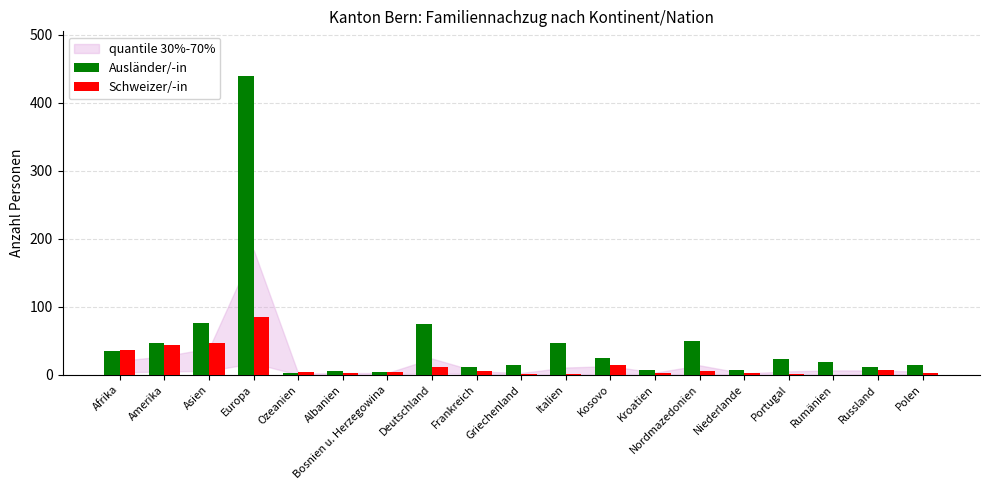

The value of Ausländer/-in at Asien is 76. True or false?

True